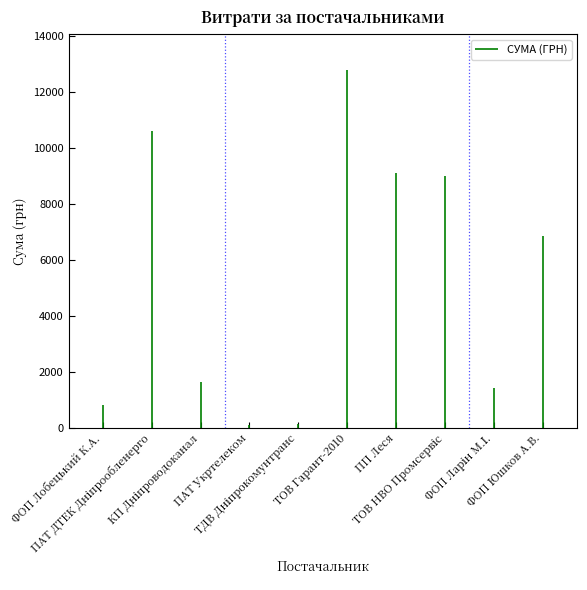

True or false: the data shows -289.4 at ФОП Лобецький К.А..

False